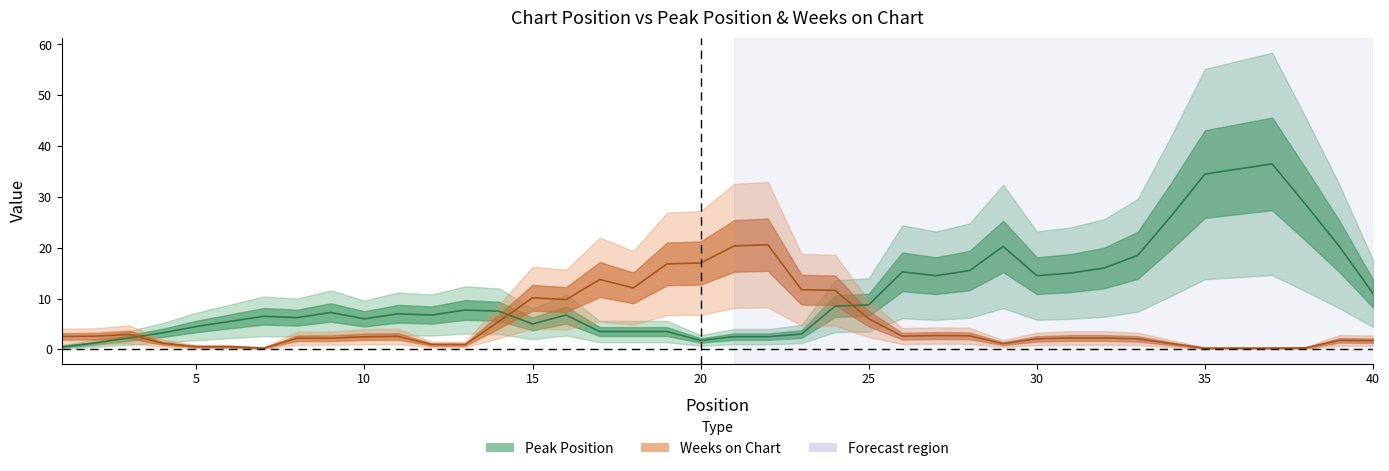

What is the minimum value shown in the chart?

0.2